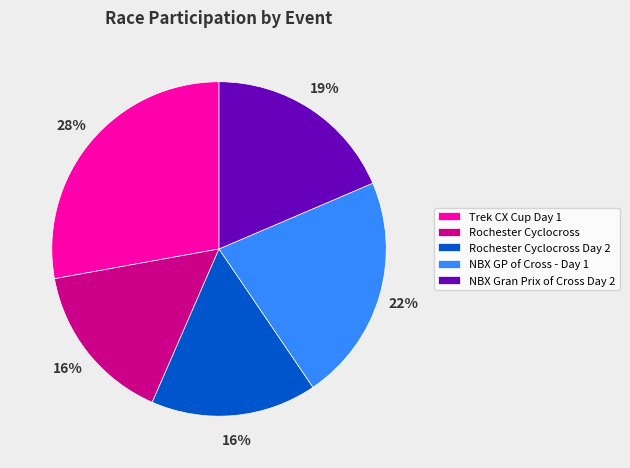

Is there a majority slice in this chart?

No